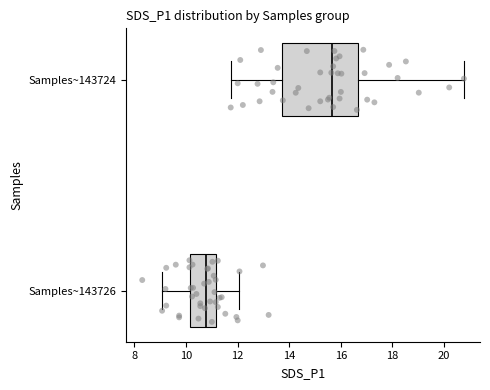

Reading bottom to top, read every box against the x-axis: the position of its median line, the range the box covers, and the ends of its whiskers. The values are not printed on the chart, so give them approximately, as read against the axis.

Samples~143726: median 10.8, box 10.2 to 11.2, whiskers 9.0 to 12.0
Samples~143724: median 15.6, box 13.8 to 16.6, whiskers 11.8 to 20.8